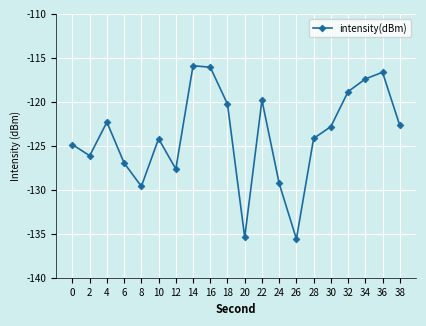

What is the difference between the second highest and second lowest values?

19.4